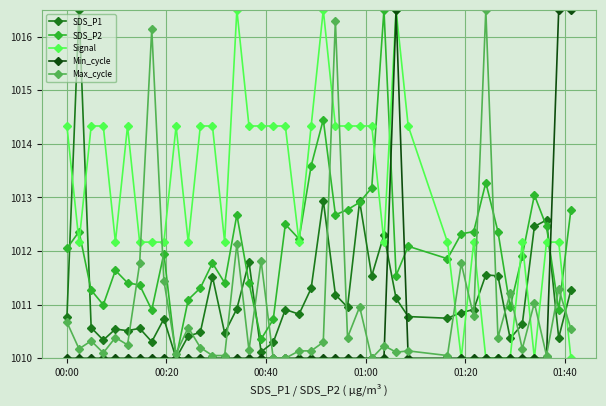

Which series has the largest total across all categories?

Signal